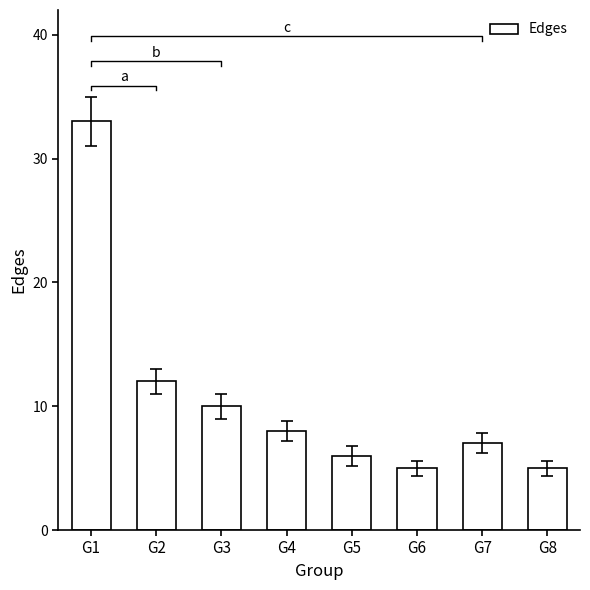

At which label is the value closest to 19?

G2